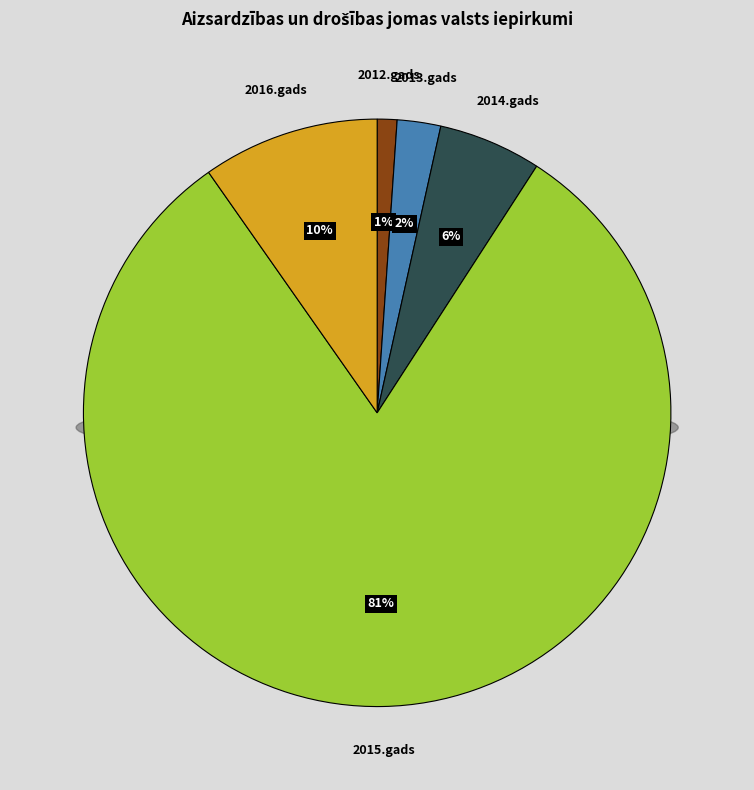

What is the change in value from 2014.gads to 2016.gads?

+4538620